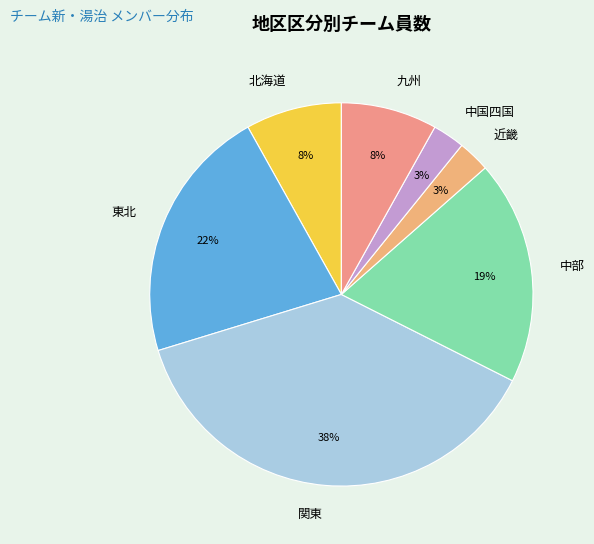

What is the largest slice in the pie chart?

関東